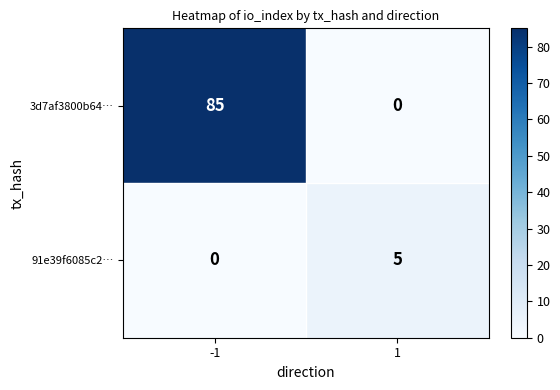

At which category is the sum across all series the highest?

-1